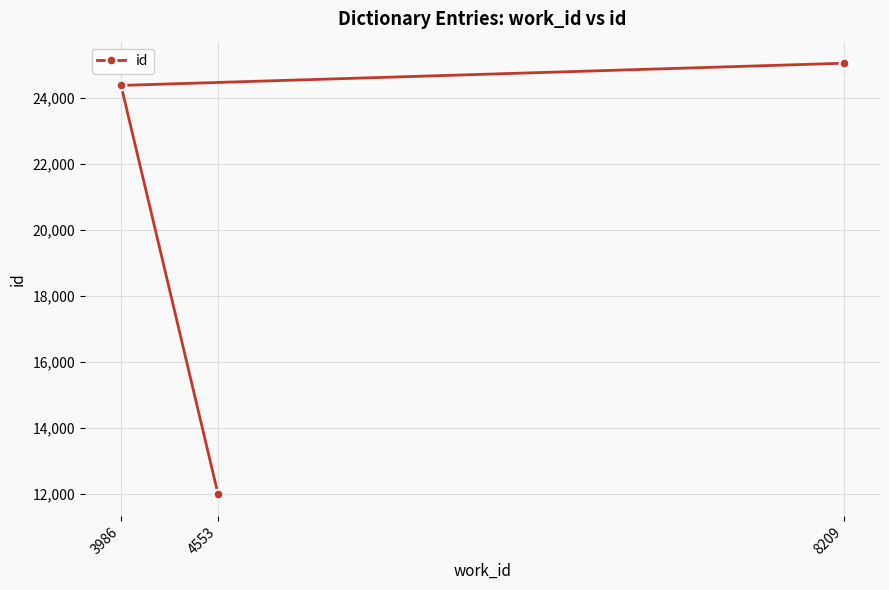

Approximately how many times larger is the value at 4553 compared to 8209?

0.5